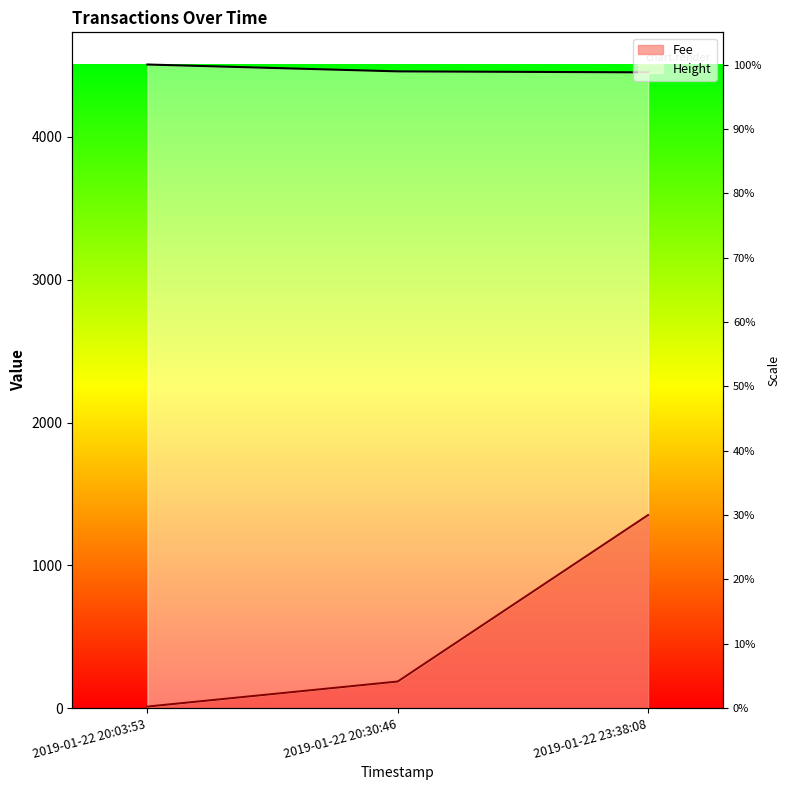

At which label does Fee reach its peak?

2019-01-22 23:38:08